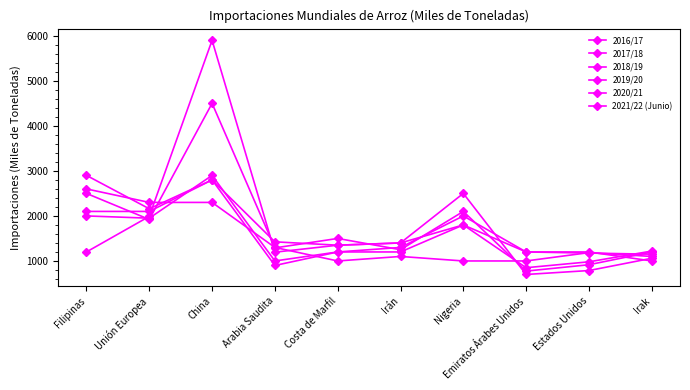

What is the difference between the maximum and minimum values in the 2016/17 series?

5200